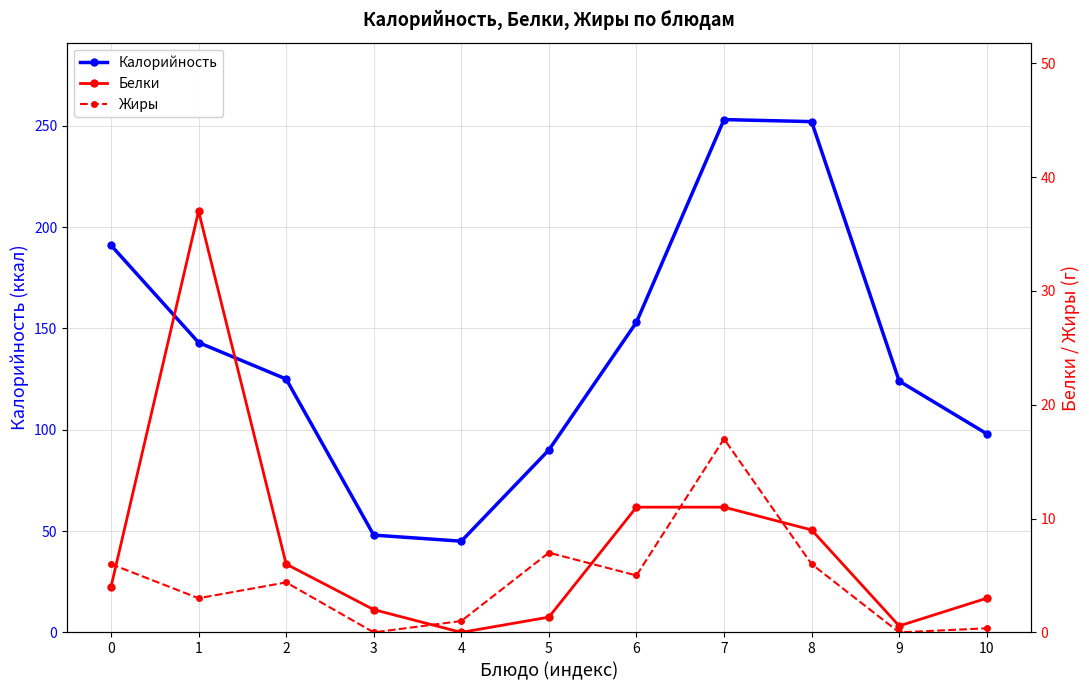

Where do Жиры and Белки first cross each other?

0 and 1